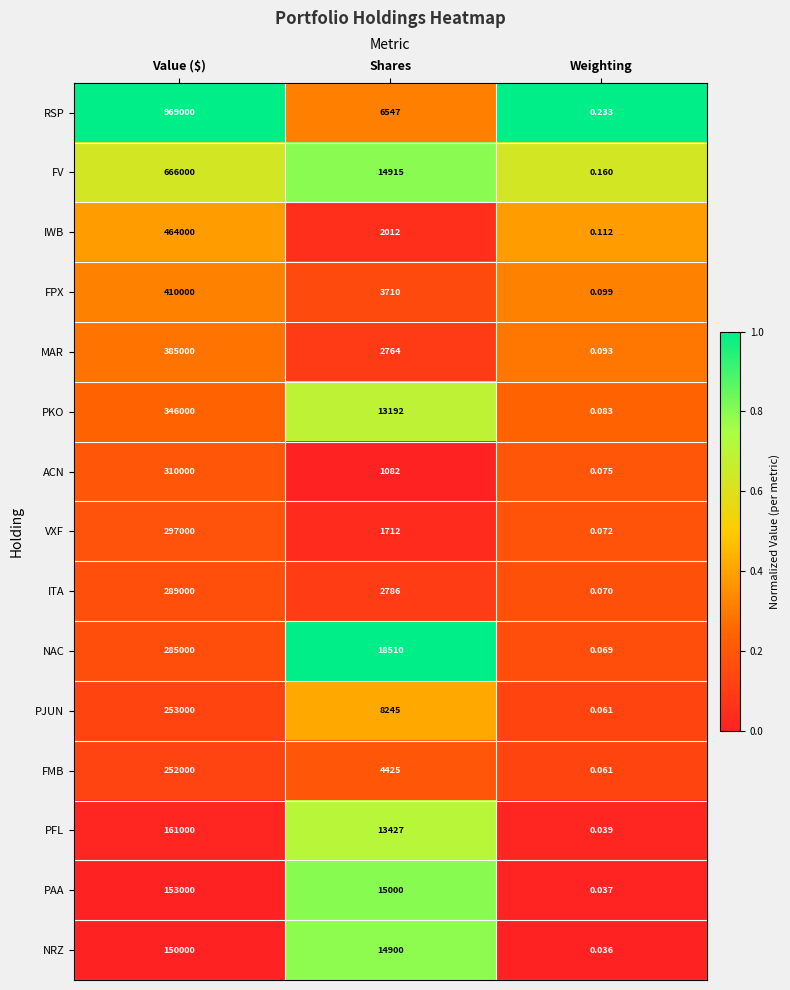

At how many categories does at least one series exceed 0?

3